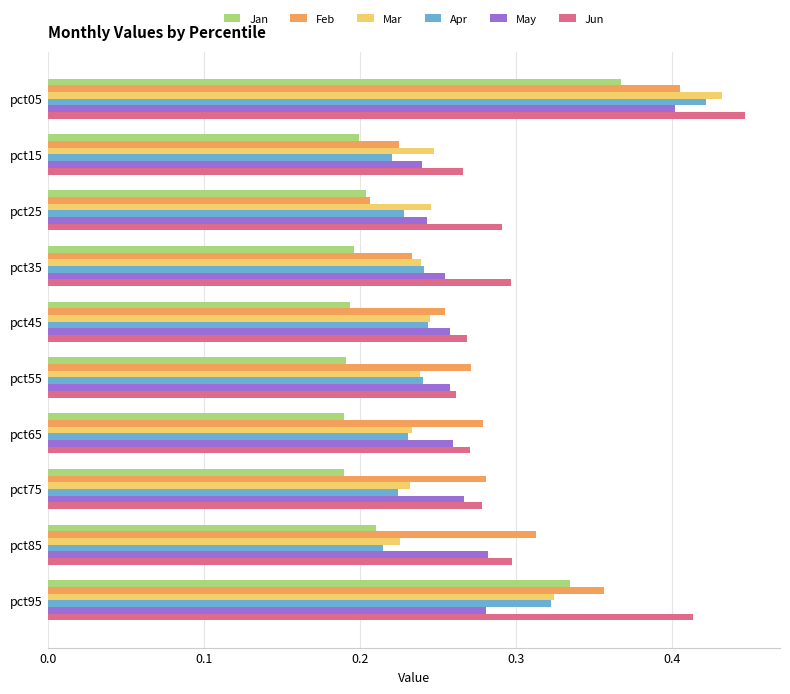

True or false: Apr has a value of 0.1 at pct25.

False